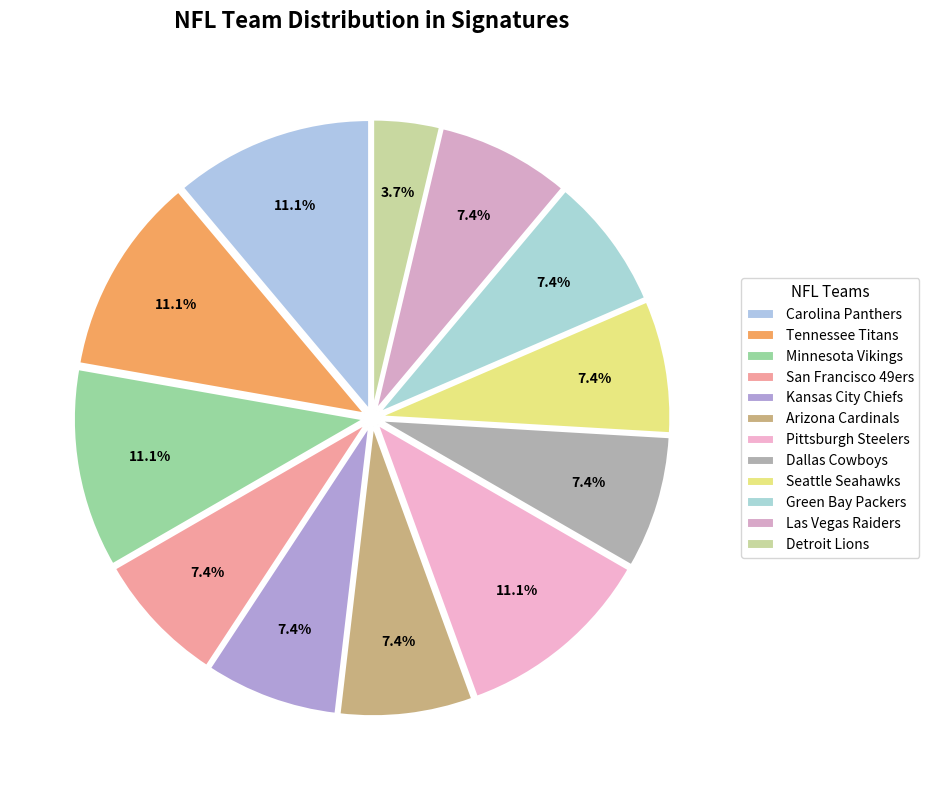

How many segments does this pie chart have?

12